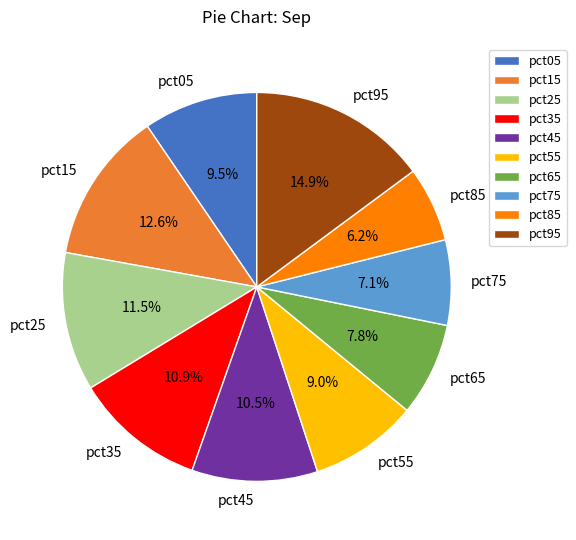

Does pct05 represent more than half of the total?

No